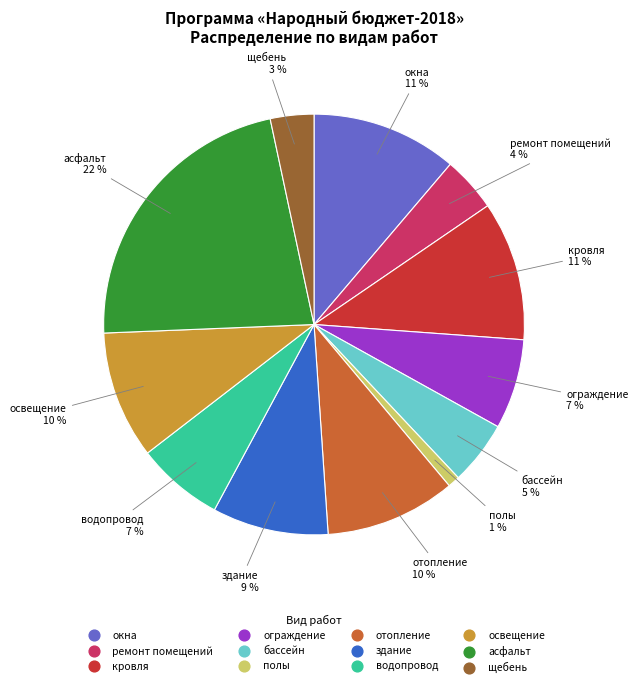

Is it true that асфальт is 22% of the pie?

True